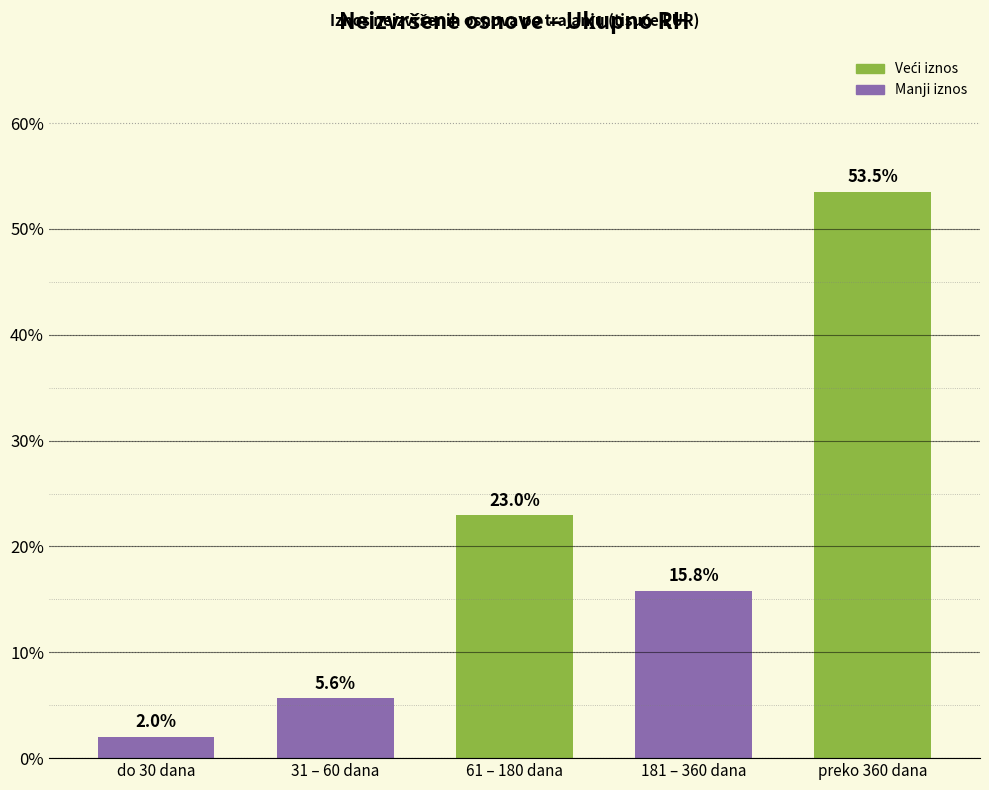

Reading right to left, what are all the values shown in this chart?

preko 360 dana=53.5	181 – 360 dana=15.8	61 – 180 dana=23.0	31 – 60 dana=5.6	do 30 dana=2.0